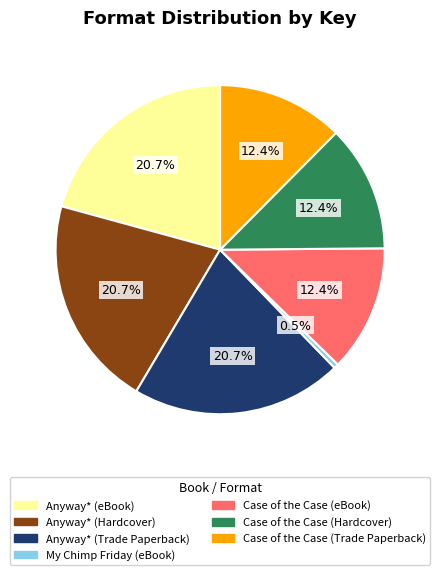

True or false: Anyway* (eBook) accounts for 21% of the total.

True